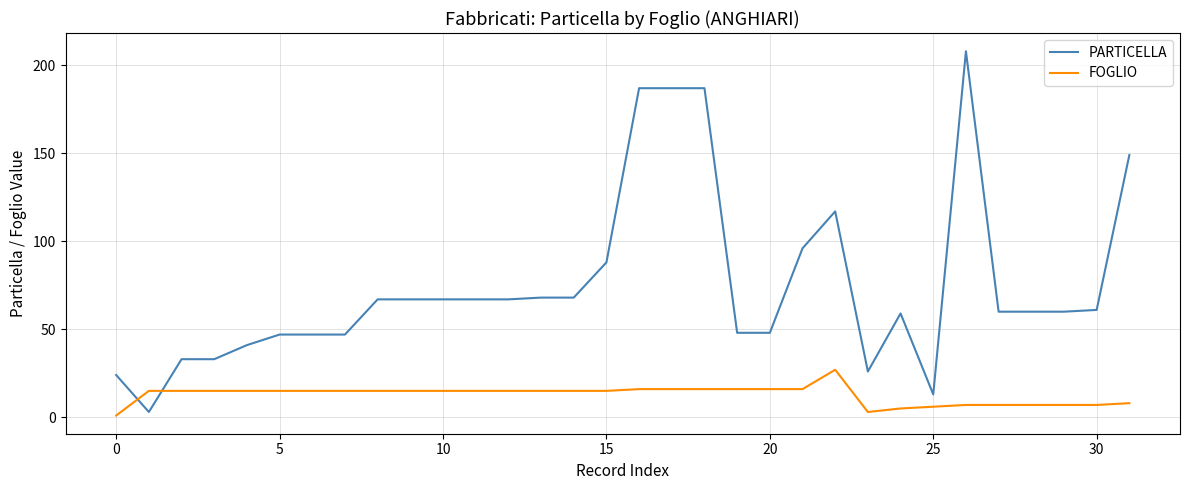

What is the difference between the maximum and minimum values in the FOGLIO series?

26